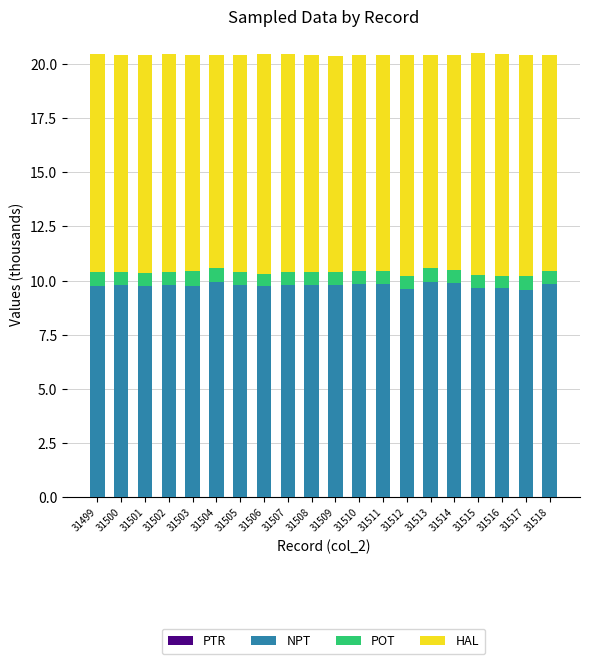

Does the chart contain stacked bars?

Yes